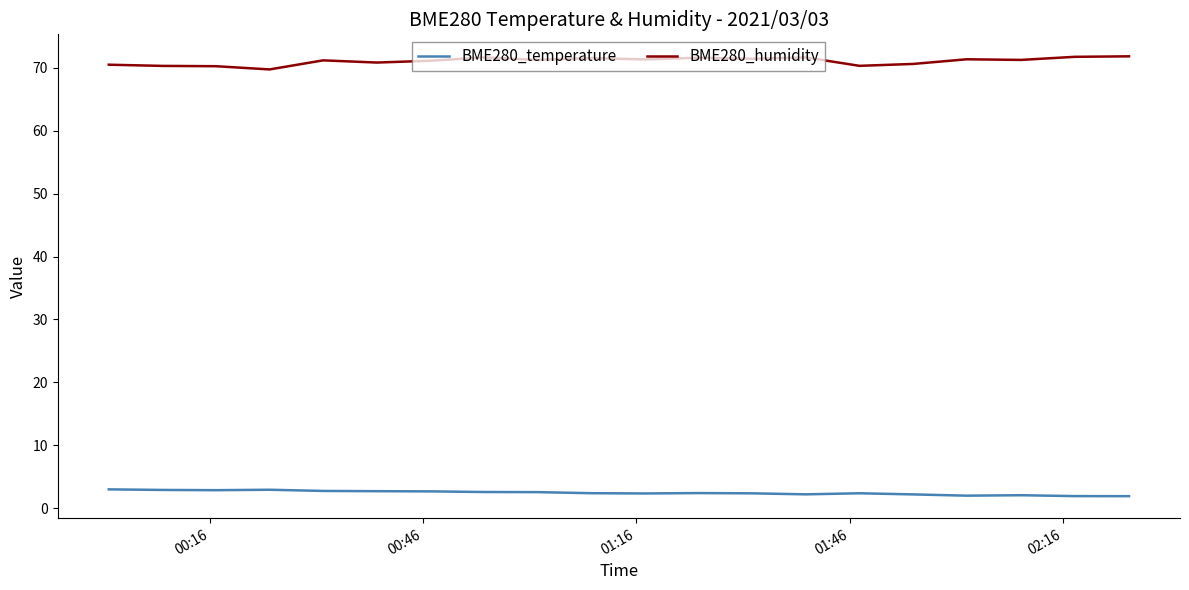

True or false: BME280_temperature has more than 1 points higher than both neighbors.

True